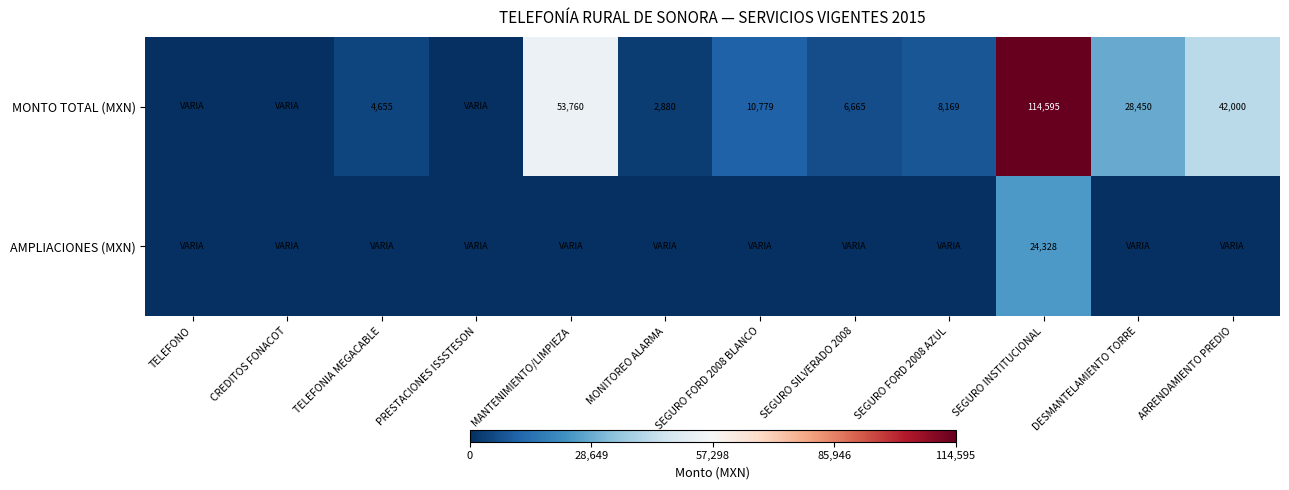

The value of AMPLIACIONES (MXN) at SEGURO INSTITUCIONAL is 10306. True or false?

False